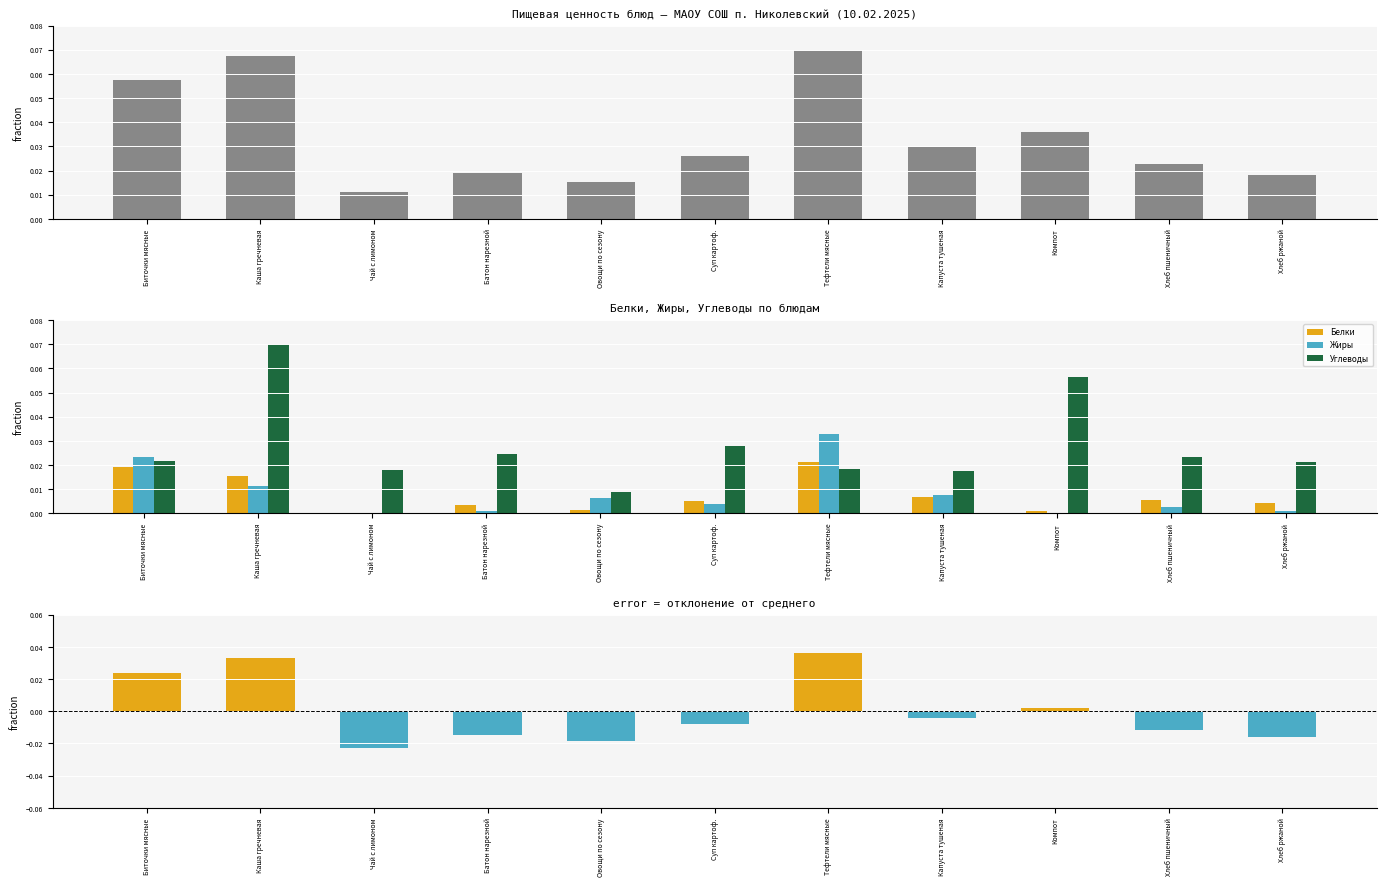

What is the sum of the Калорийность values at Капуста тушеная and Хлеб пшеничный?

0.1